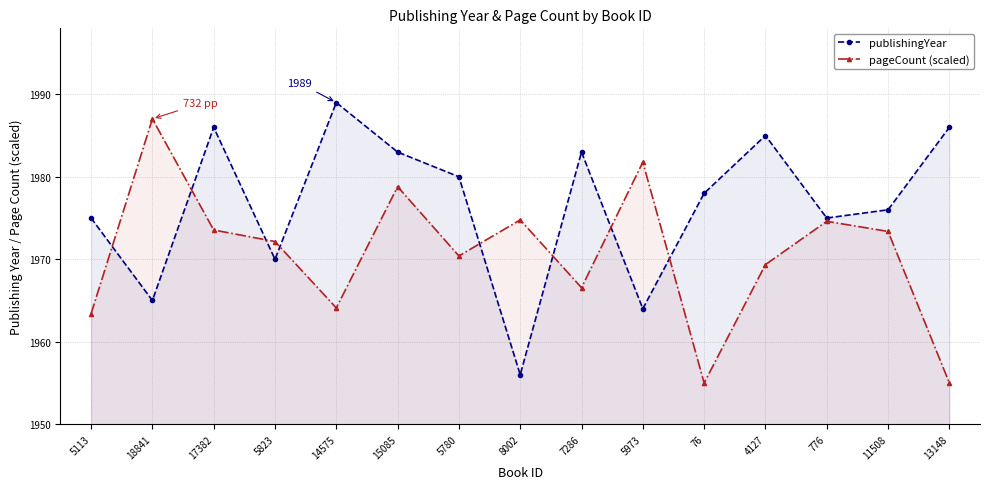

How many intersections are there between pageCount (scaled) and publishingYear?

8